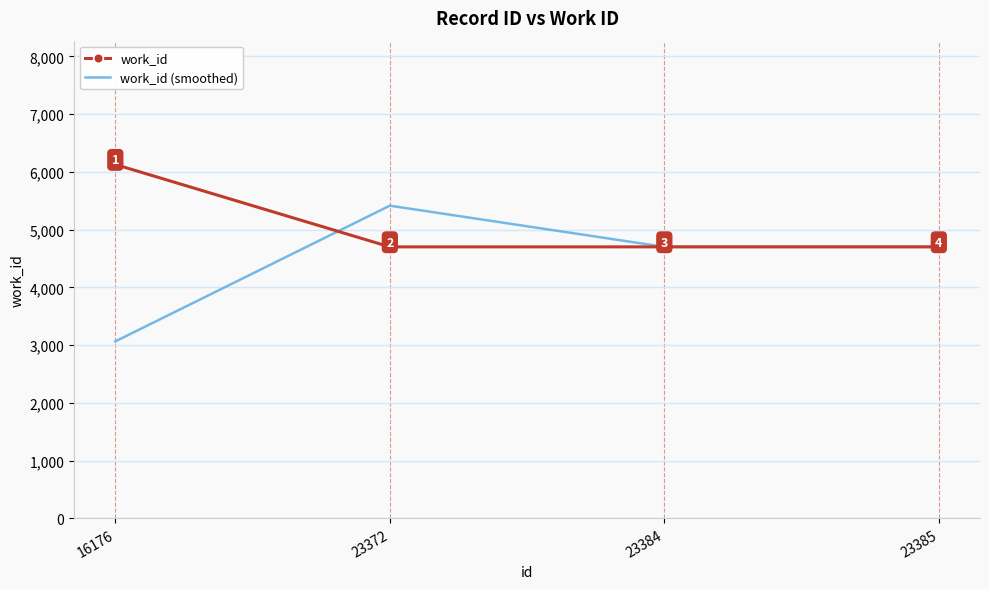

Rank the series by their average value, from lowest to highest.

work_id (smoothed), work_id